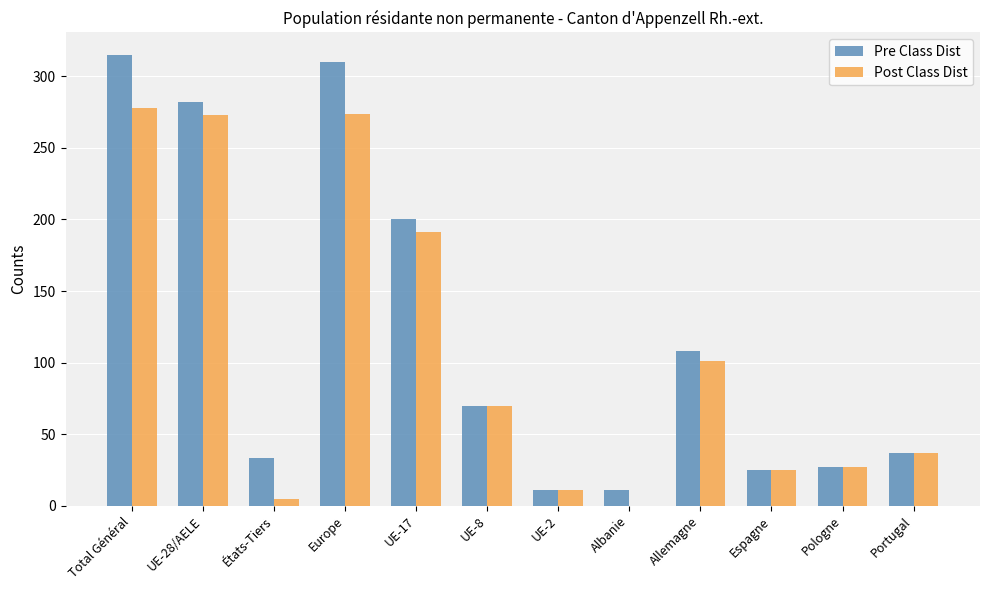

Is the value of Pre Class Dist at Total Général greater than the value of Post Class Dist at UE-8?

Yes